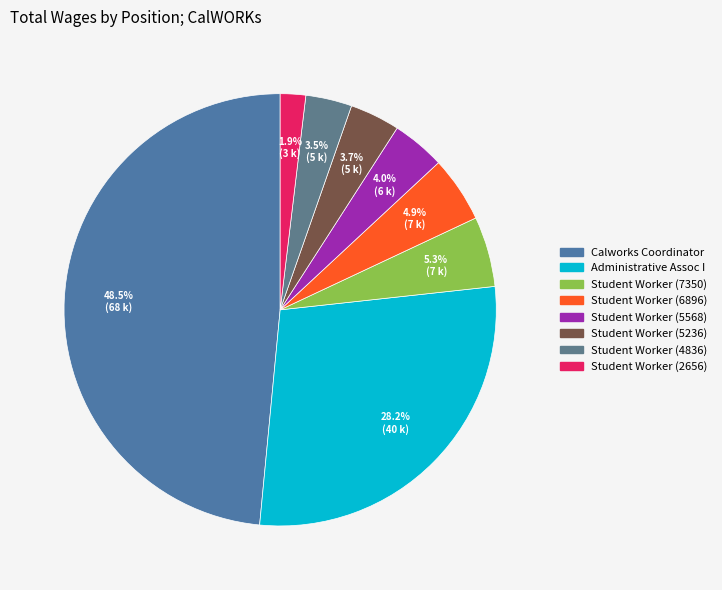

To the nearest percent, what percentage of the pie is Student Worker (6896)?

5%